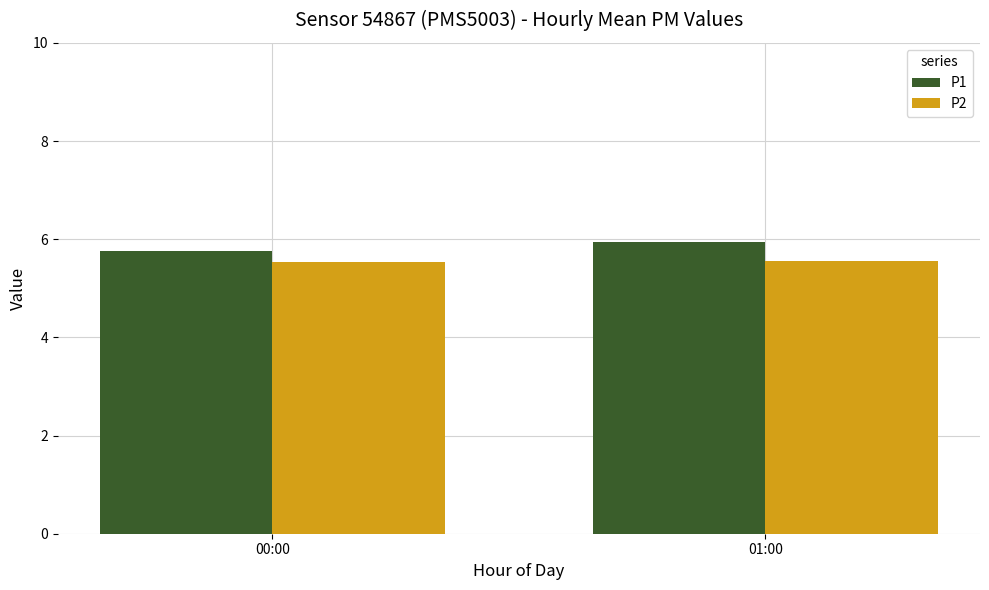

What is the smallest value displayed?

5.5